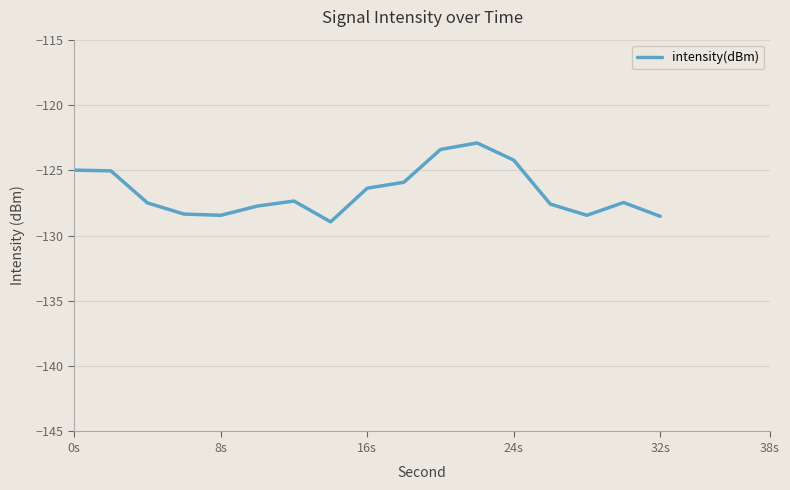

What is the greatest value displayed?

-122.9